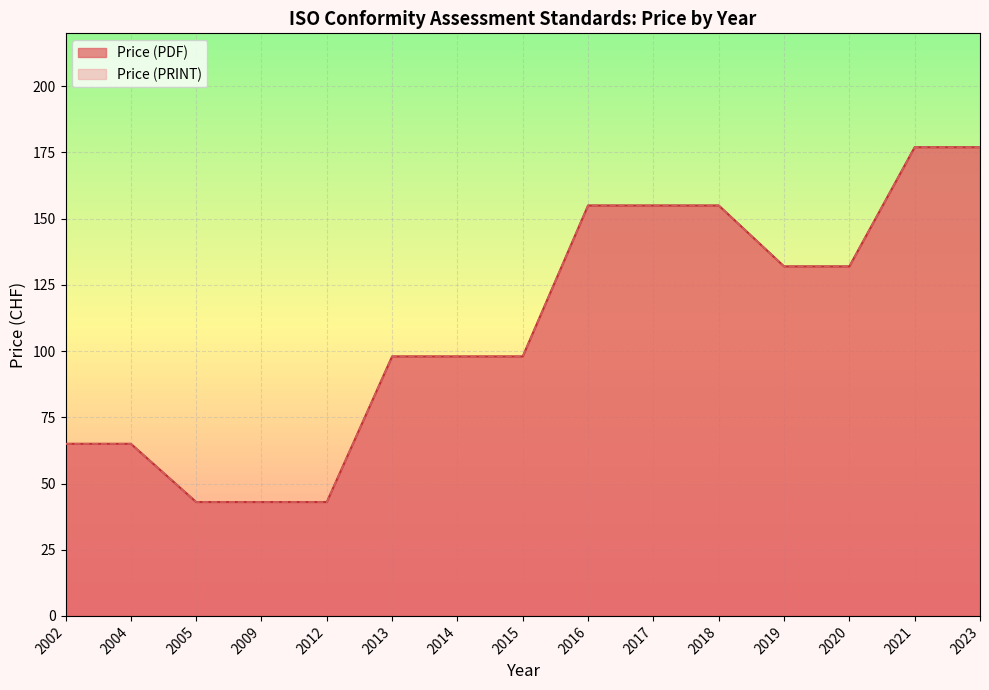

What is the sum of all Price (PDF) values?

1636